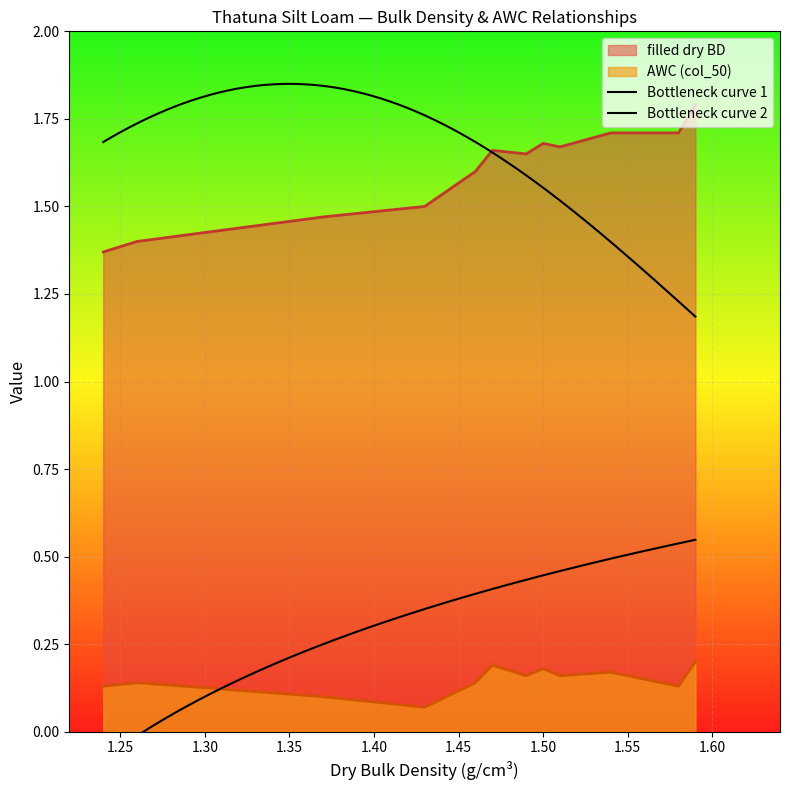

What is the maximum value for filled dry BD?

1.8